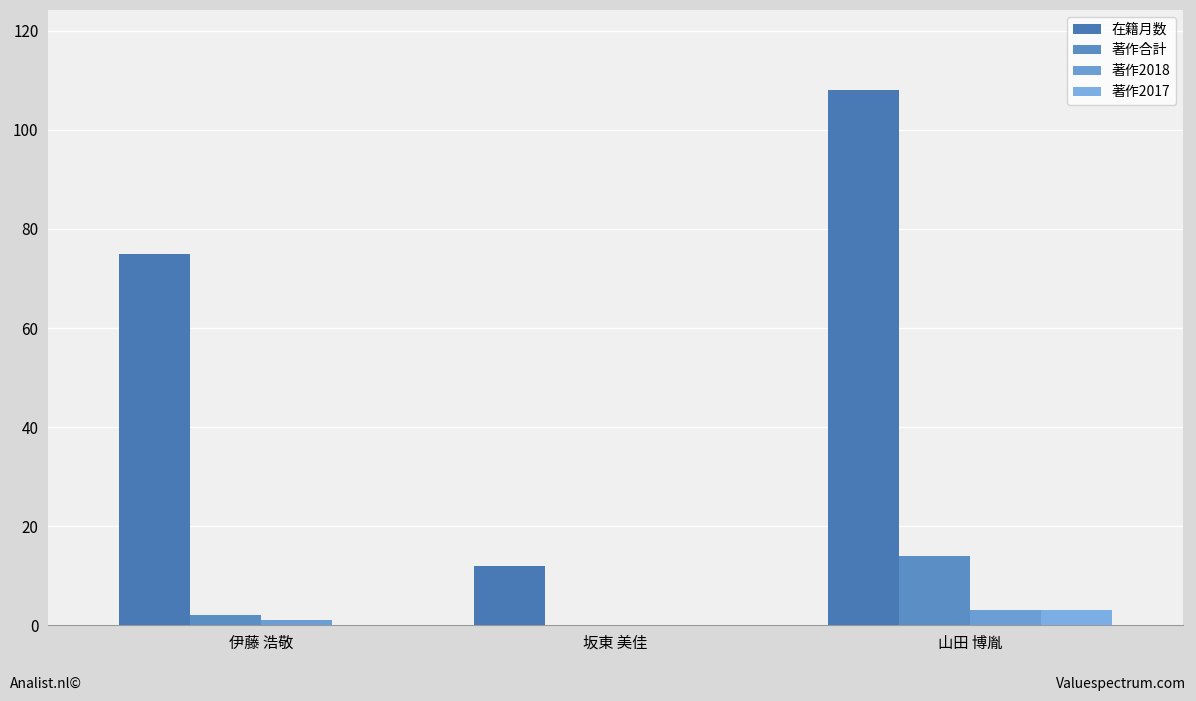

What is the sum of the 著作2017 values at 伊藤 浩敬 and 山田 博胤?

3